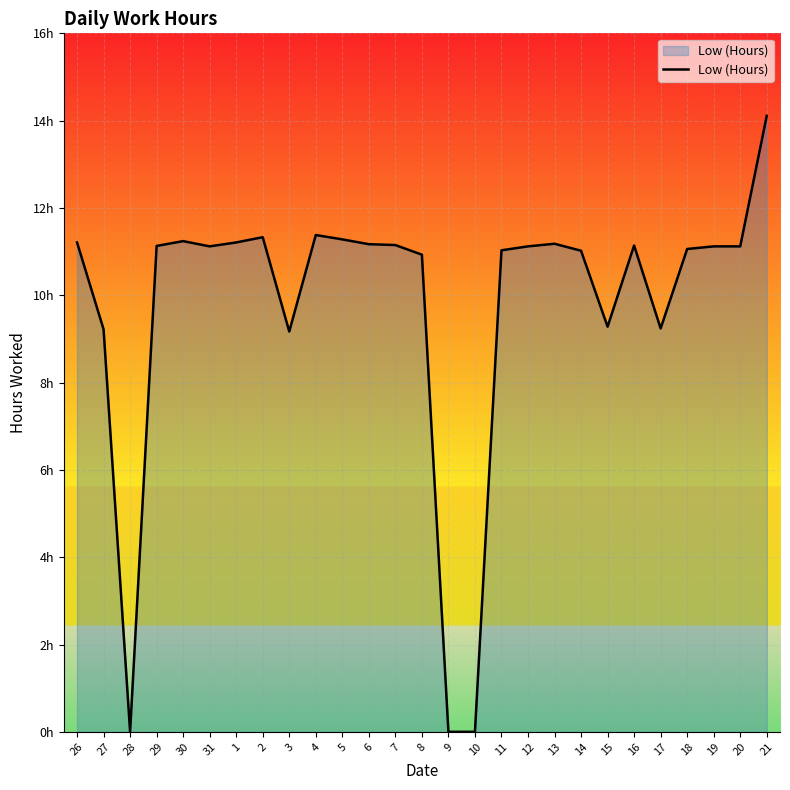

What is the average value?

9.7